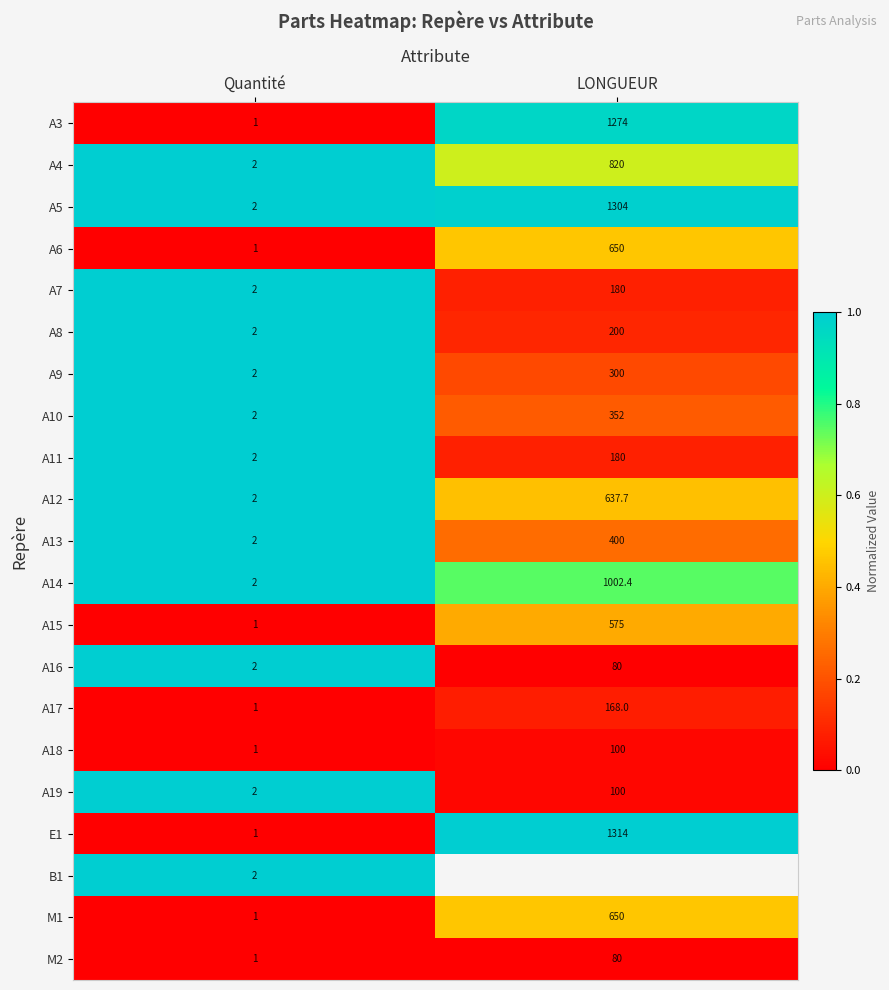

At which category is the sum across all series the highest?

Quantité